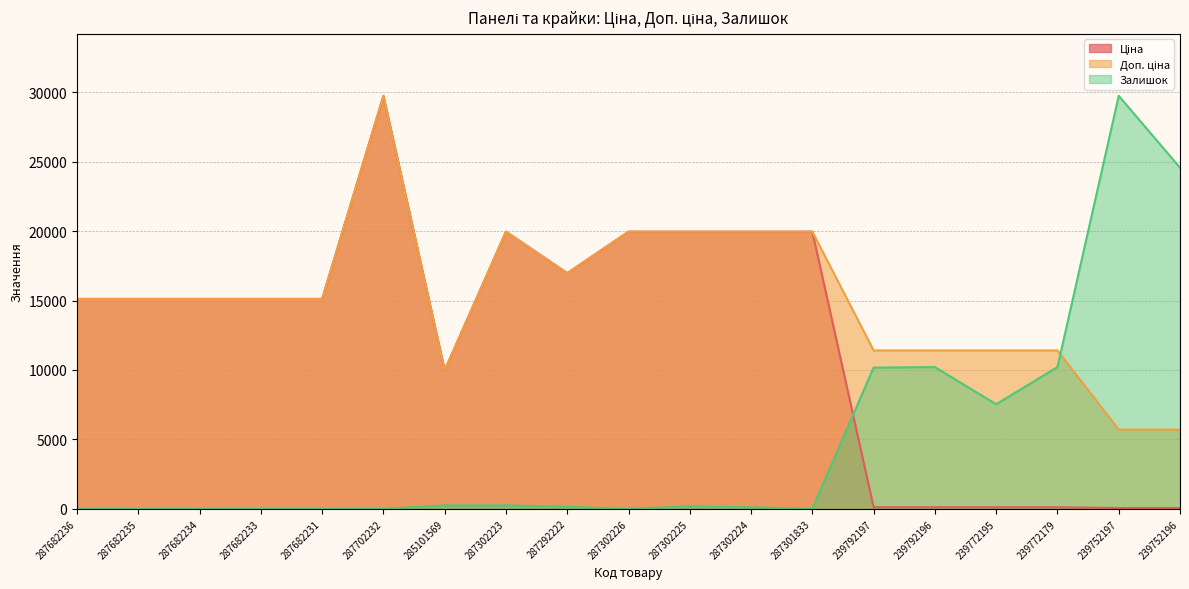

Which has a higher value, 239792197 or 287682234?

287682234